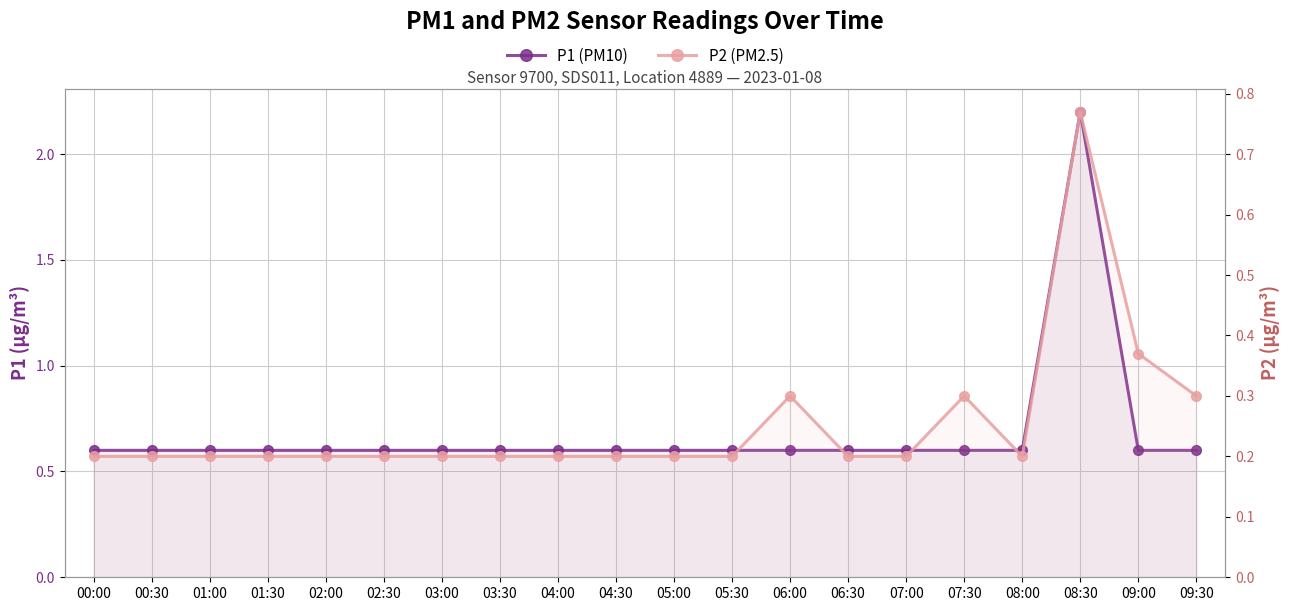

Is it true that P1 equals 0.9 at 04:30?

False